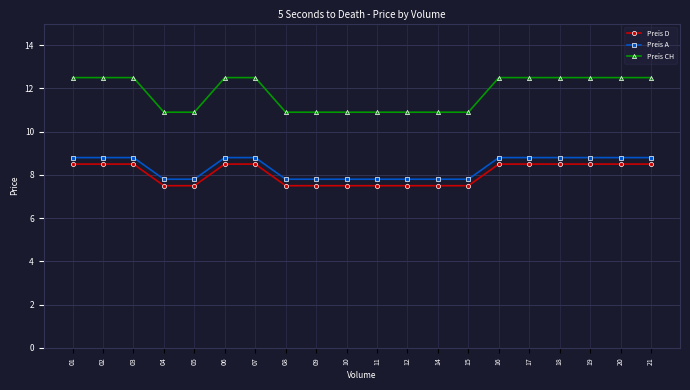

What is the difference between the maximum and minimum values in the Preis D series?

1.0